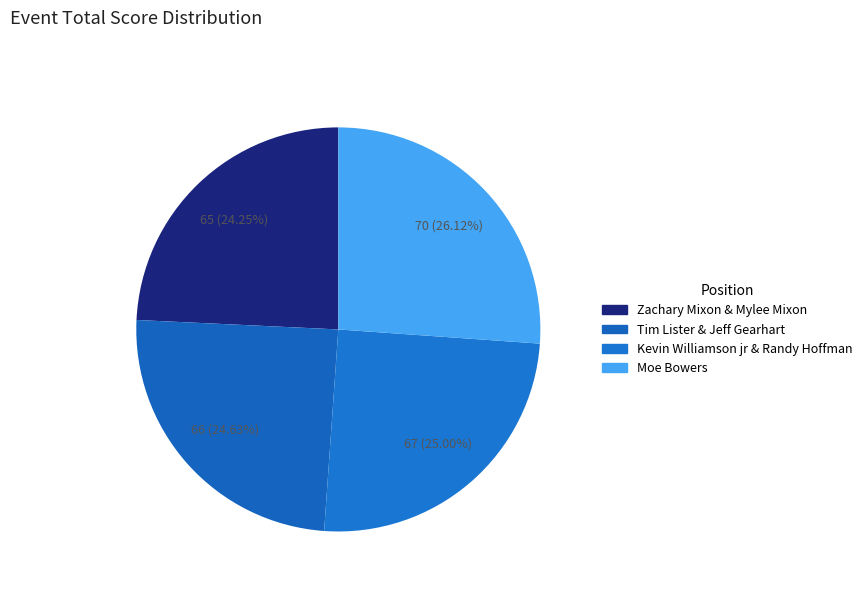

How many segments does this pie chart have?

4